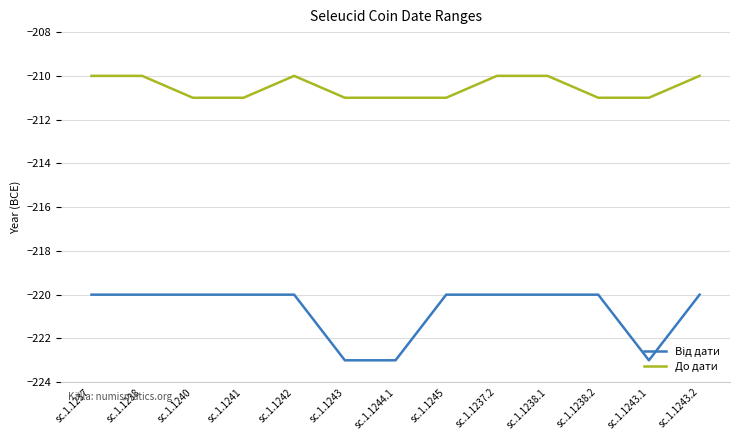

What position from the right is sc.1.1243.1?

2